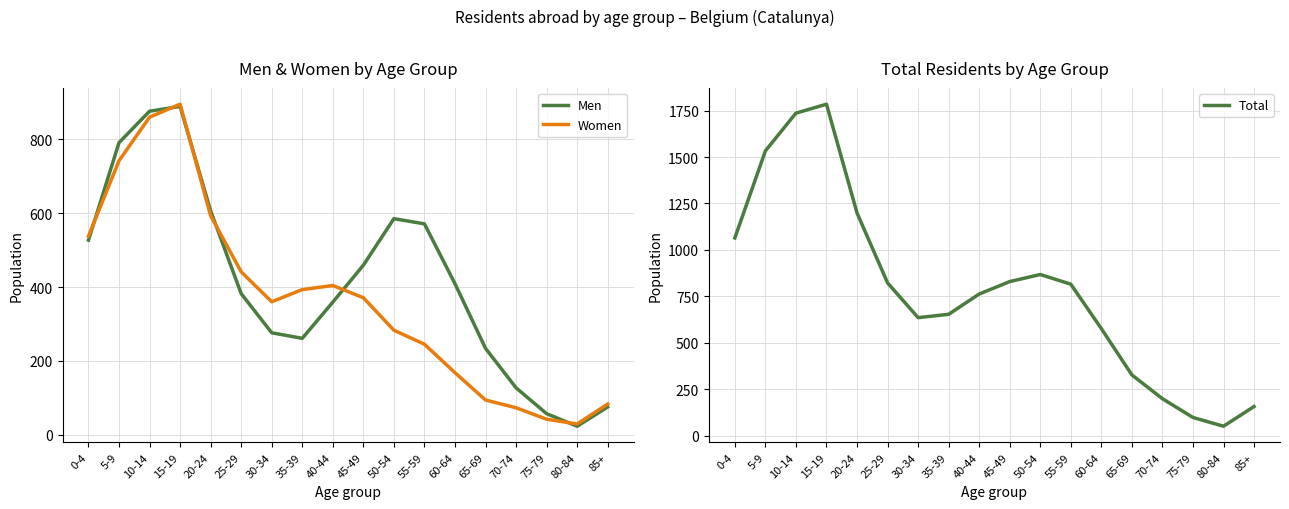

What is the difference between the second highest and minimum values in the Total series?

1684